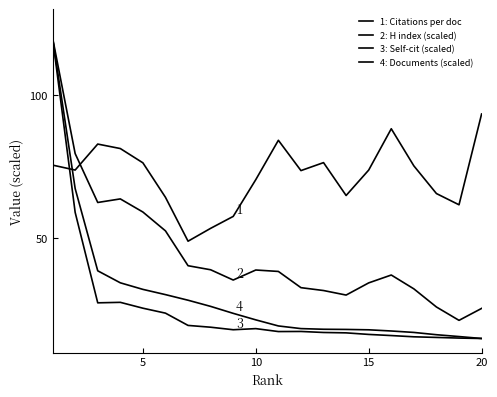

How many lines are shown in the chart?

4